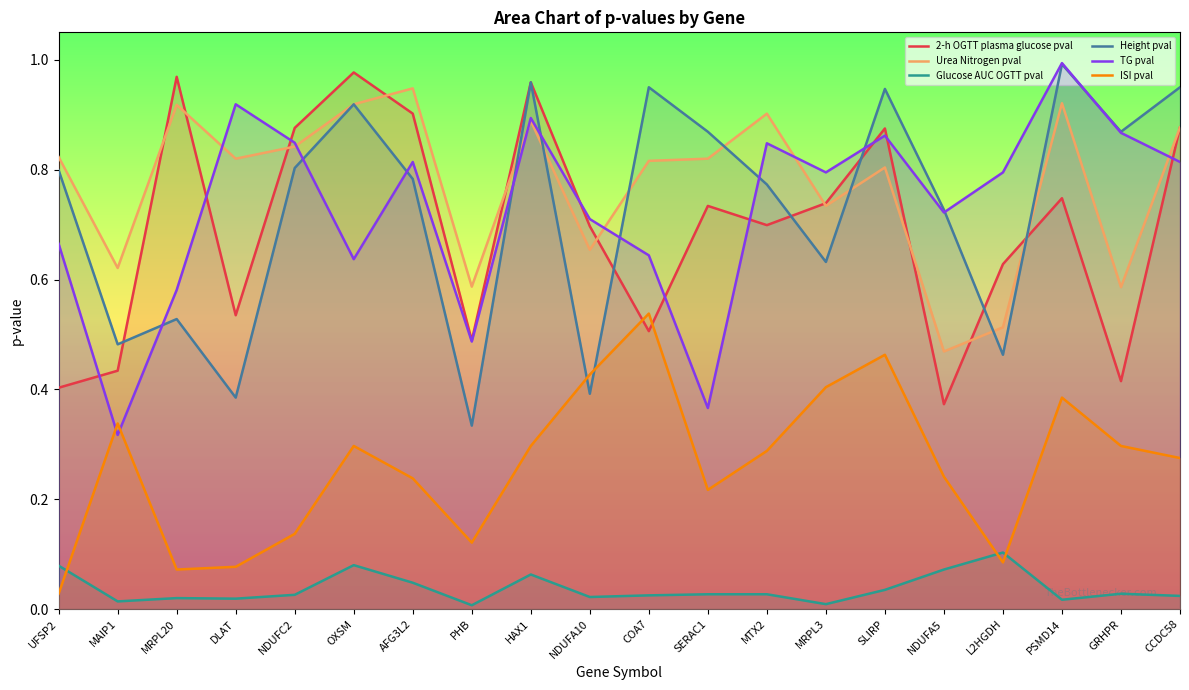

Which series ends up on top after the final intersection of ISI pval and 2-h OGTT plasma glucose pval?

2-h OGTT plasma glucose pval